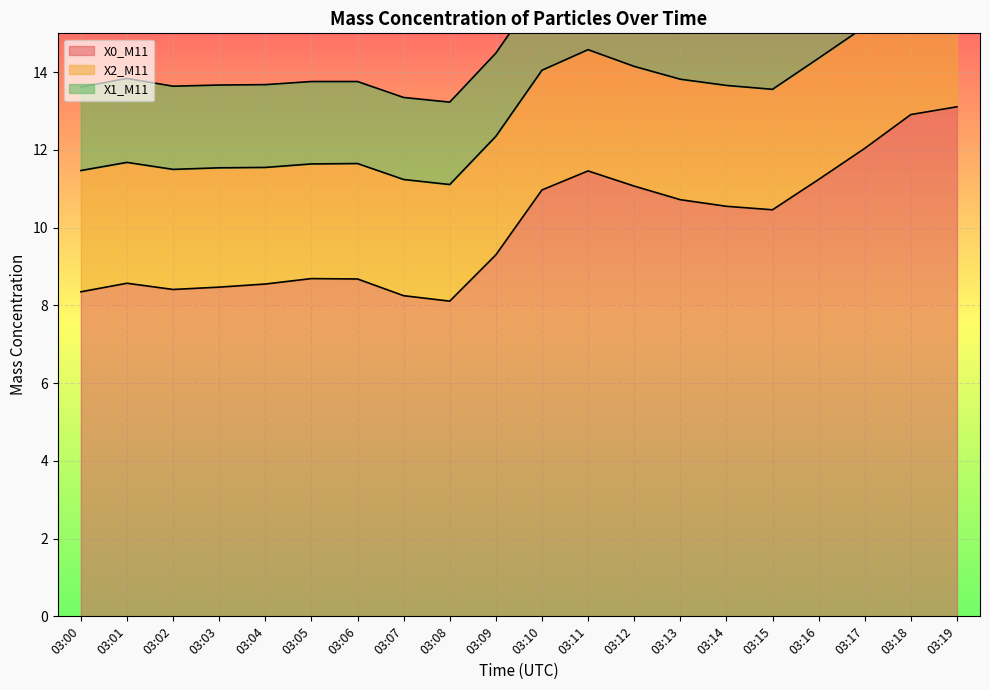

List the labels in order of X0_M11 value, smallest first.

03:08, 03:07, 03:00, 03:02, 03:03, 03:04, 03:01, 03:06, 03:05, 03:09, 03:15, 03:14, 03:13, 03:10, 03:12, 03:16, 03:11, 03:17, 03:18, 03:19